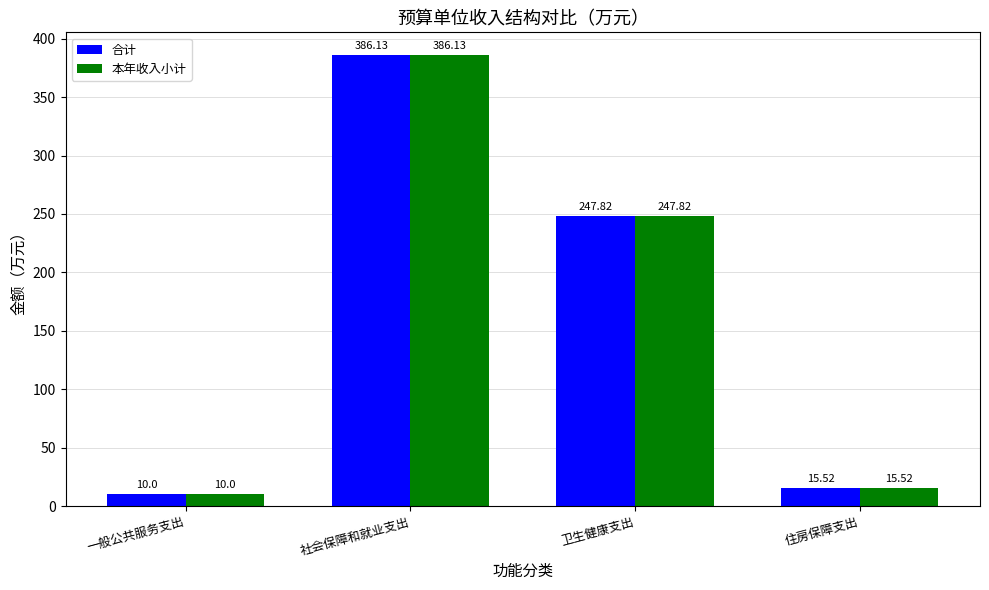

Reading left to right, extract all data points from this chart.

合计: 一般公共服务支出=10.0	社会保障和就业支出=386.1	卫生健康支出=247.8	住房保障支出=15.5
本年收入小计: 一般公共服务支出=10.0	社会保障和就业支出=386.1	卫生健康支出=247.8	住房保障支出=15.5